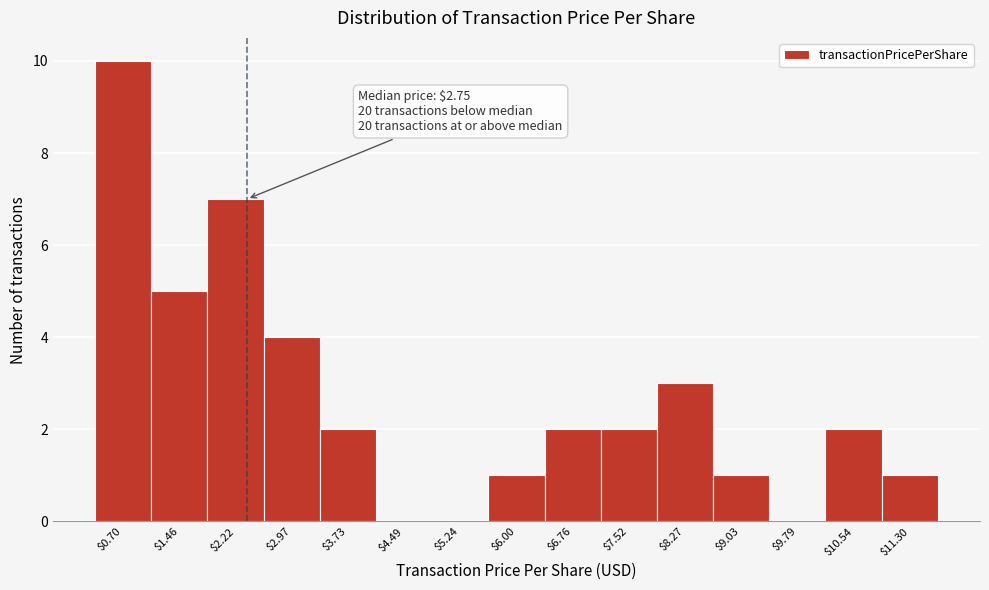

What is the sum of all values?

40